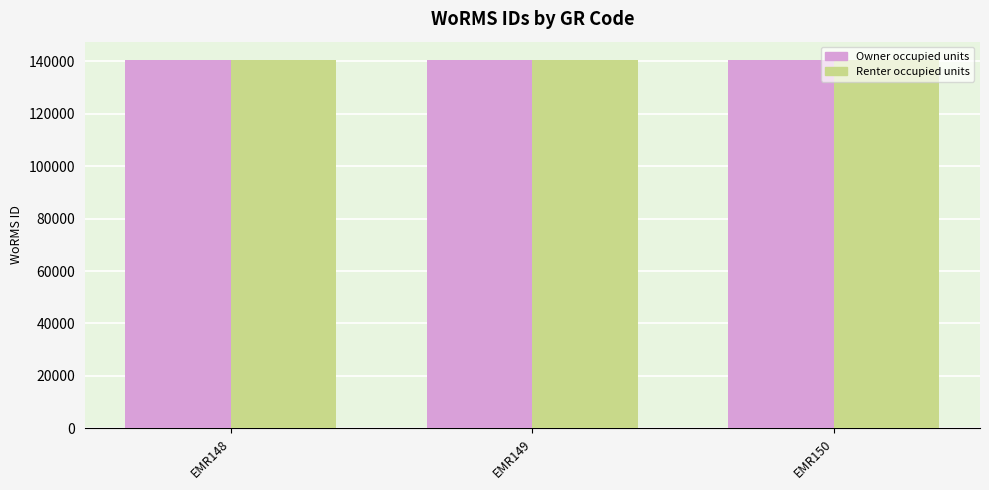

How many bars are there in each group?

2